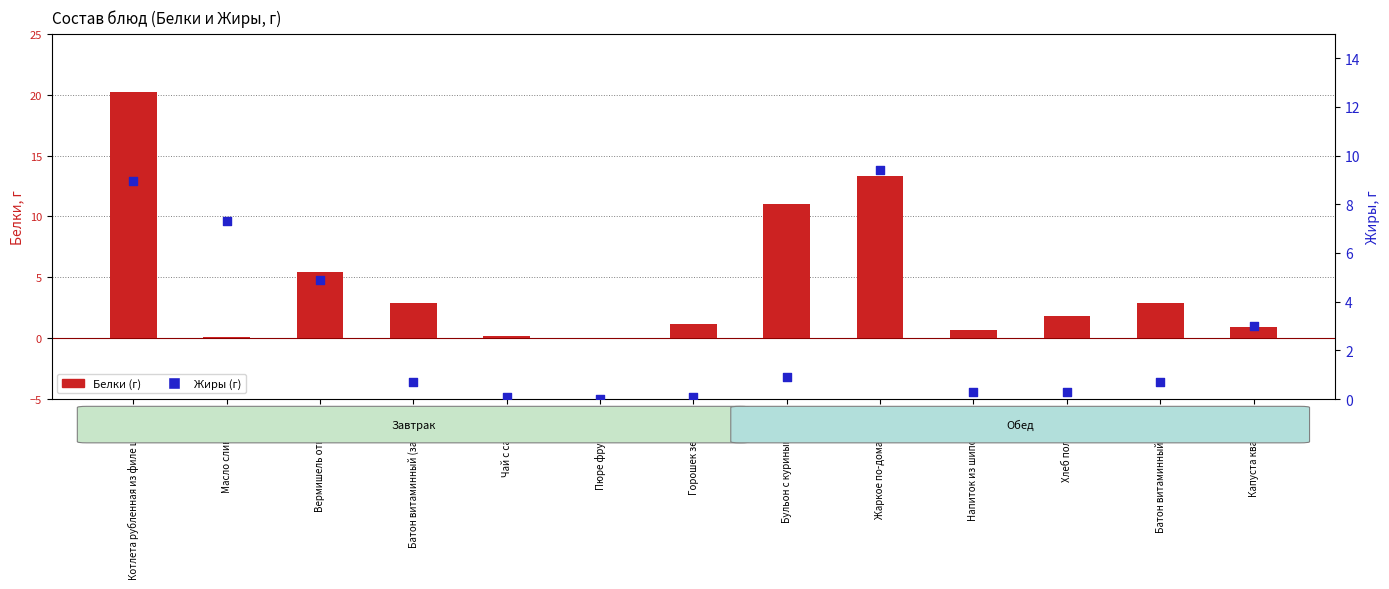

Which series has the widest spread of Y values?

Белки (г)